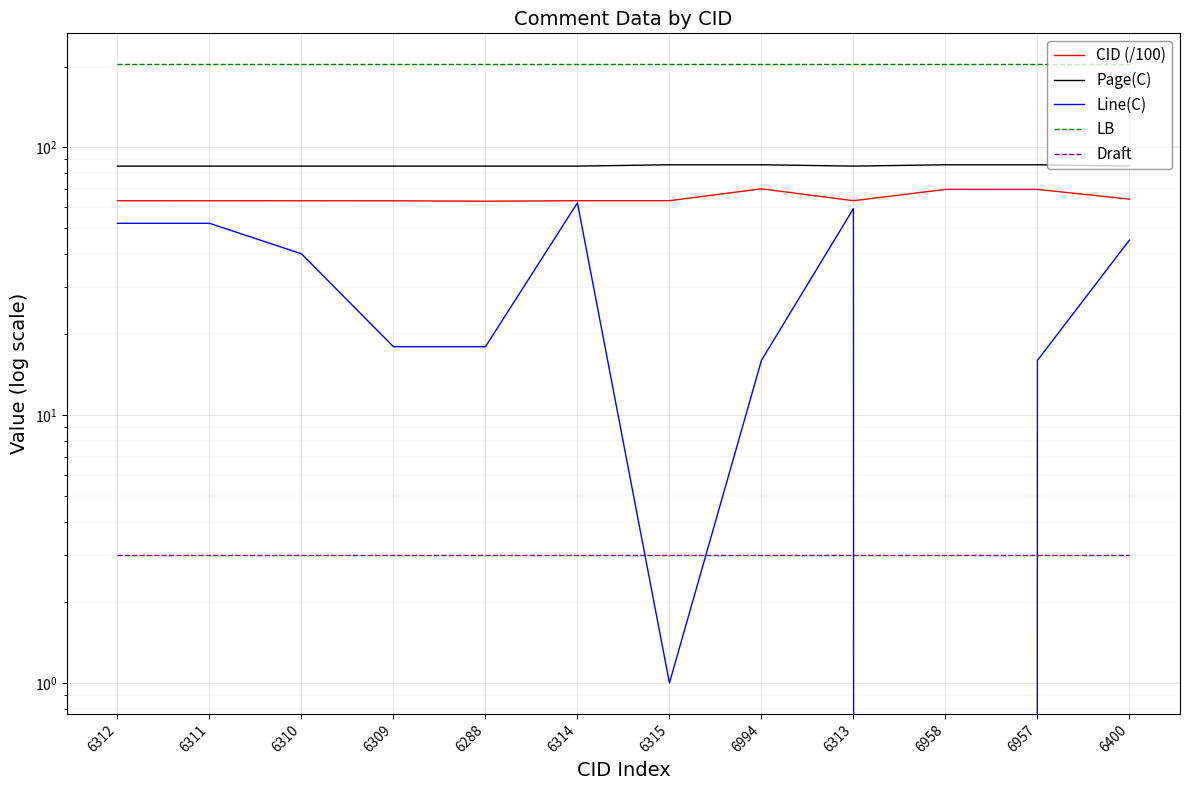

True or false: LB and CID (/100) intersect in this chart.

False